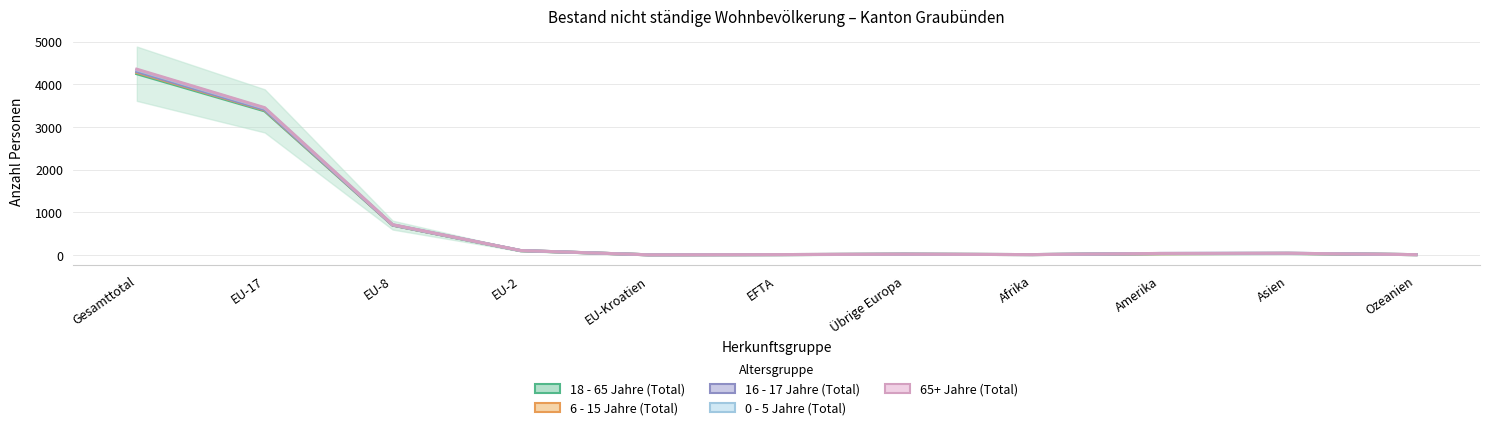

Is it true that 65+ Jahre (Total) equals 2208 at Gesamttotal?

False